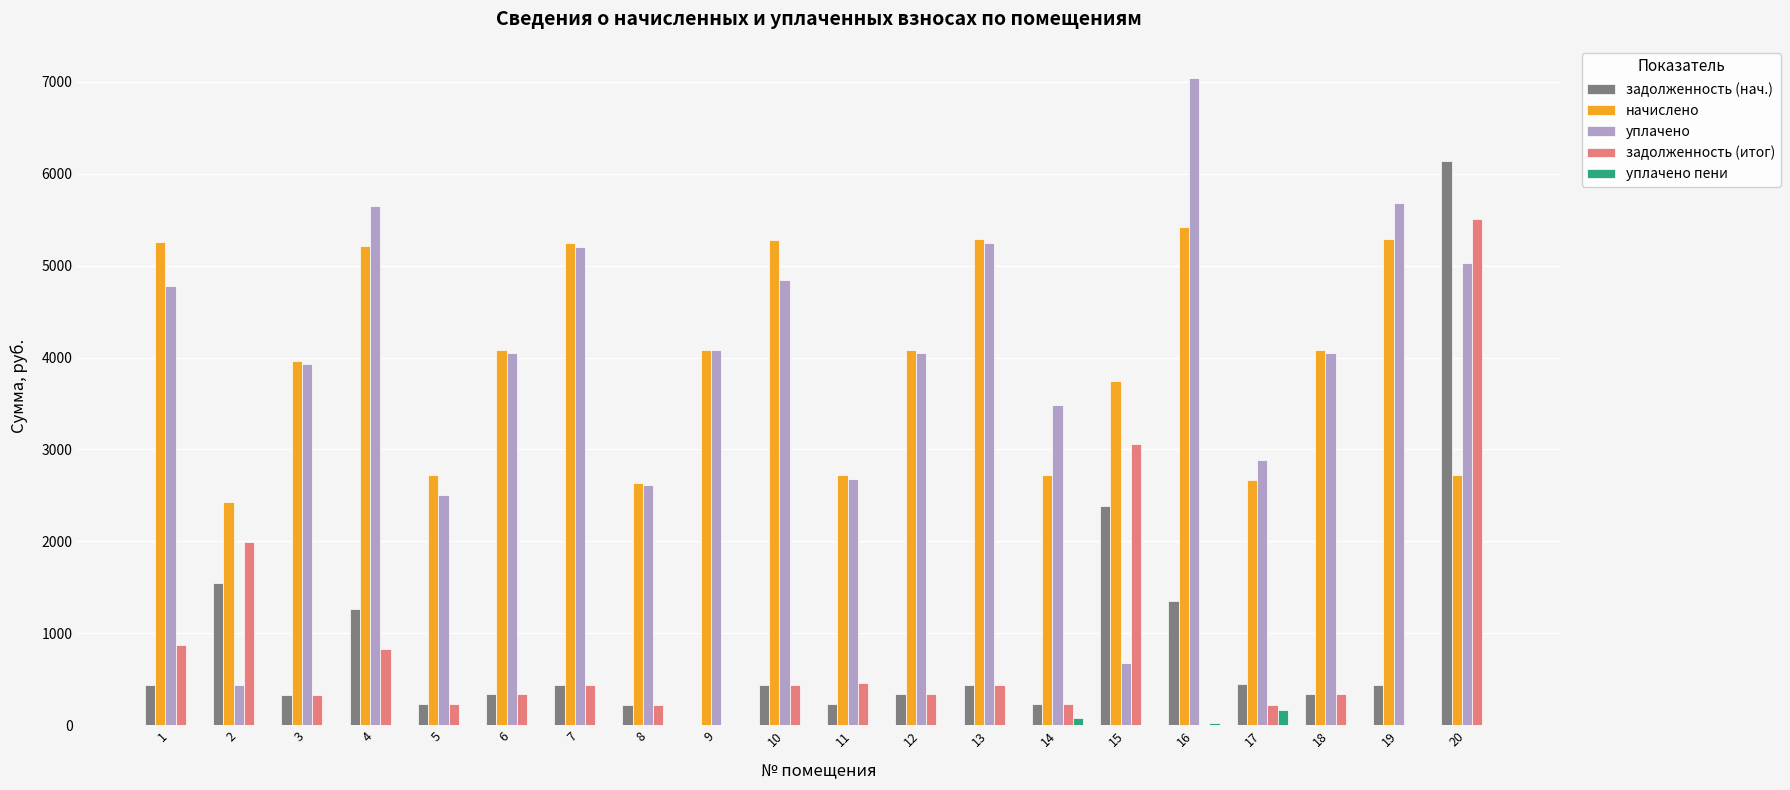

What is the approximate value of уплачено пени at 16?

26.6